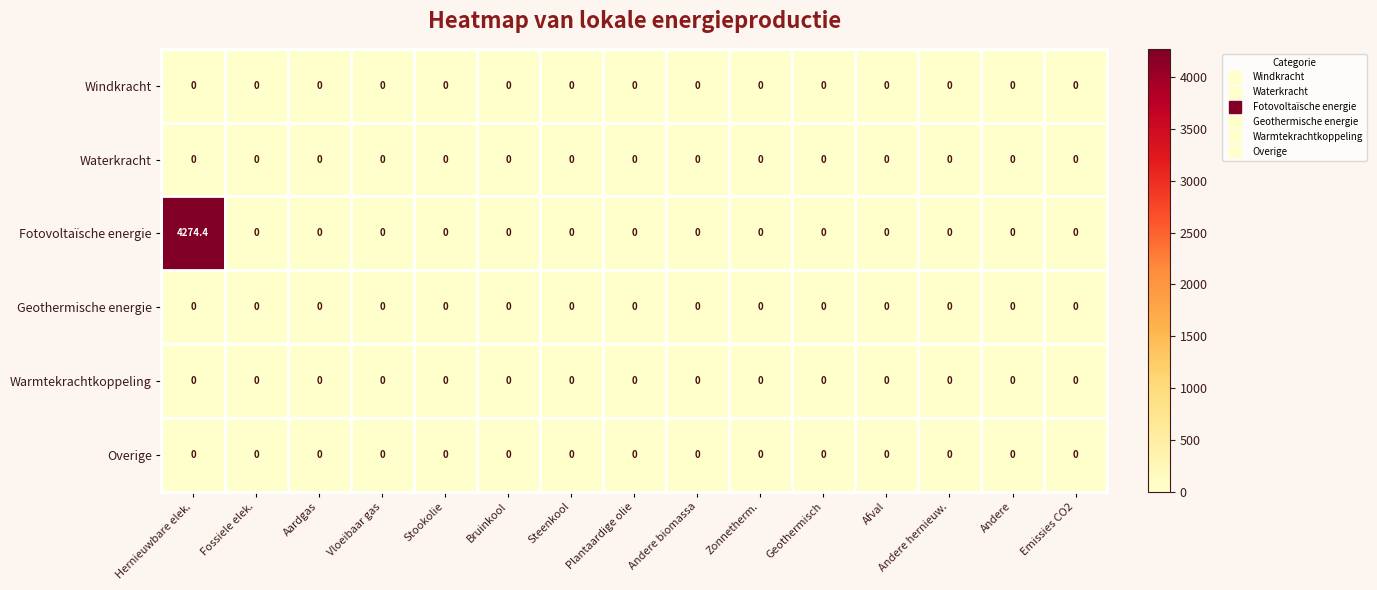

Which series has the largest range (max minus min)?

Fotovoltaïsche energie